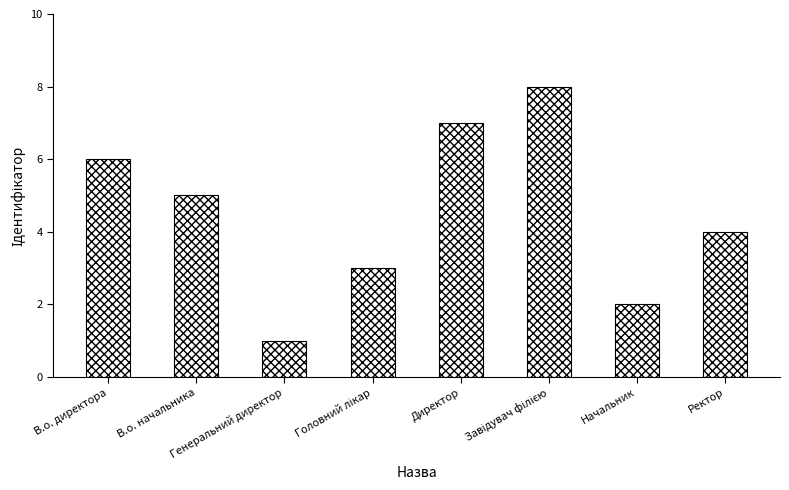

What is the difference between the maximum and minimum values?

7